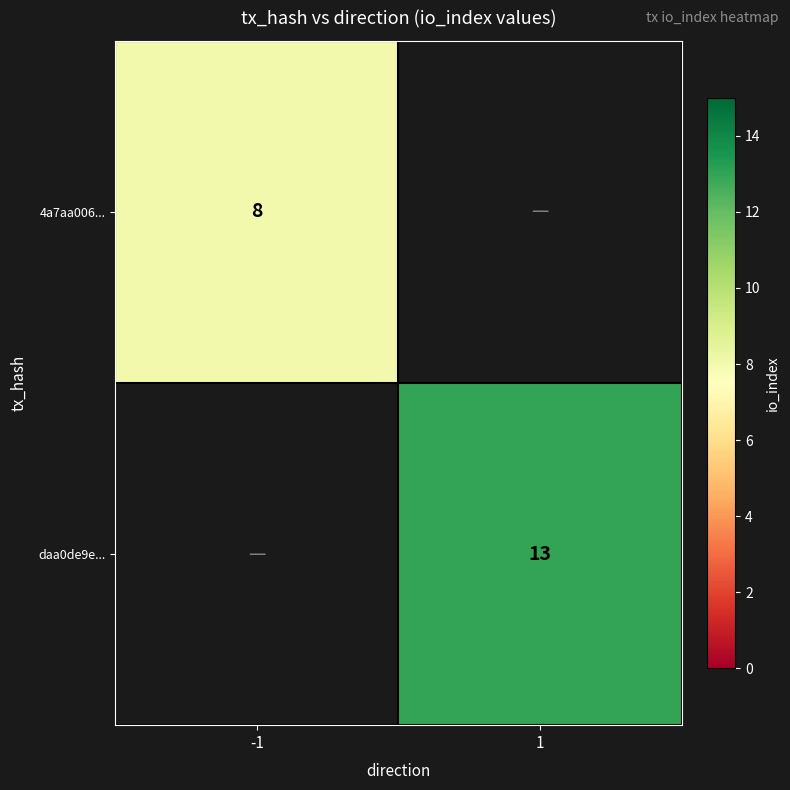

The value of 4a7aa006... at -1 is 11. True or false?

False